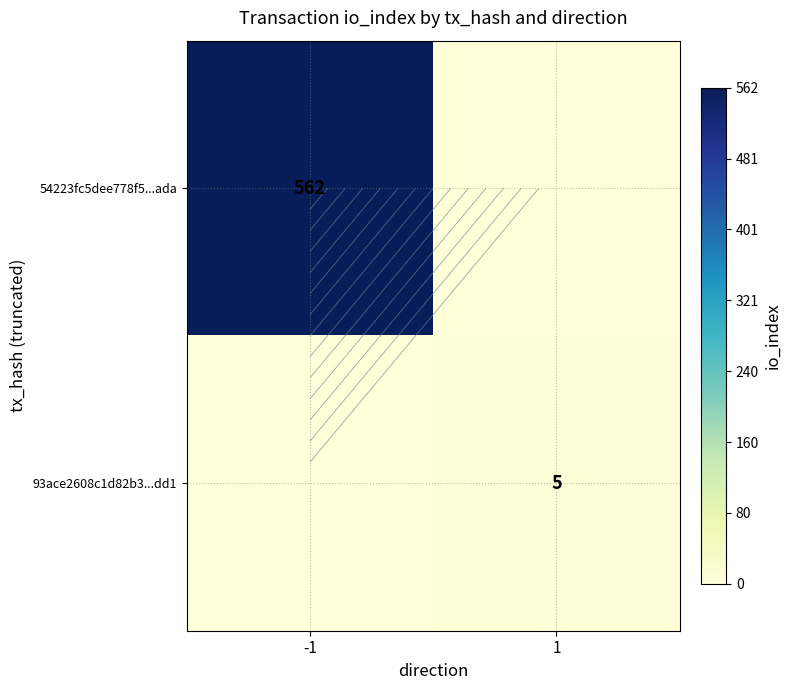

How many data points in 54223fc5dee778f5...ada are less than 562?

1